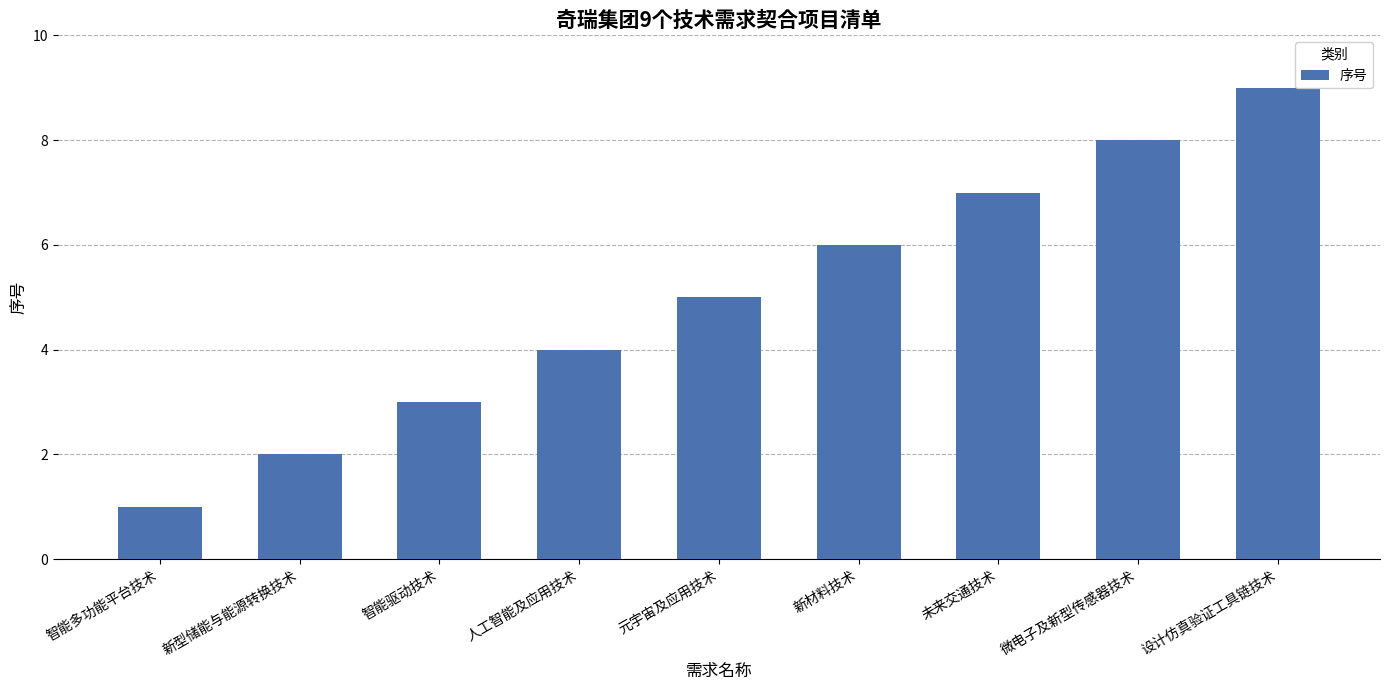

What is the average value?

5